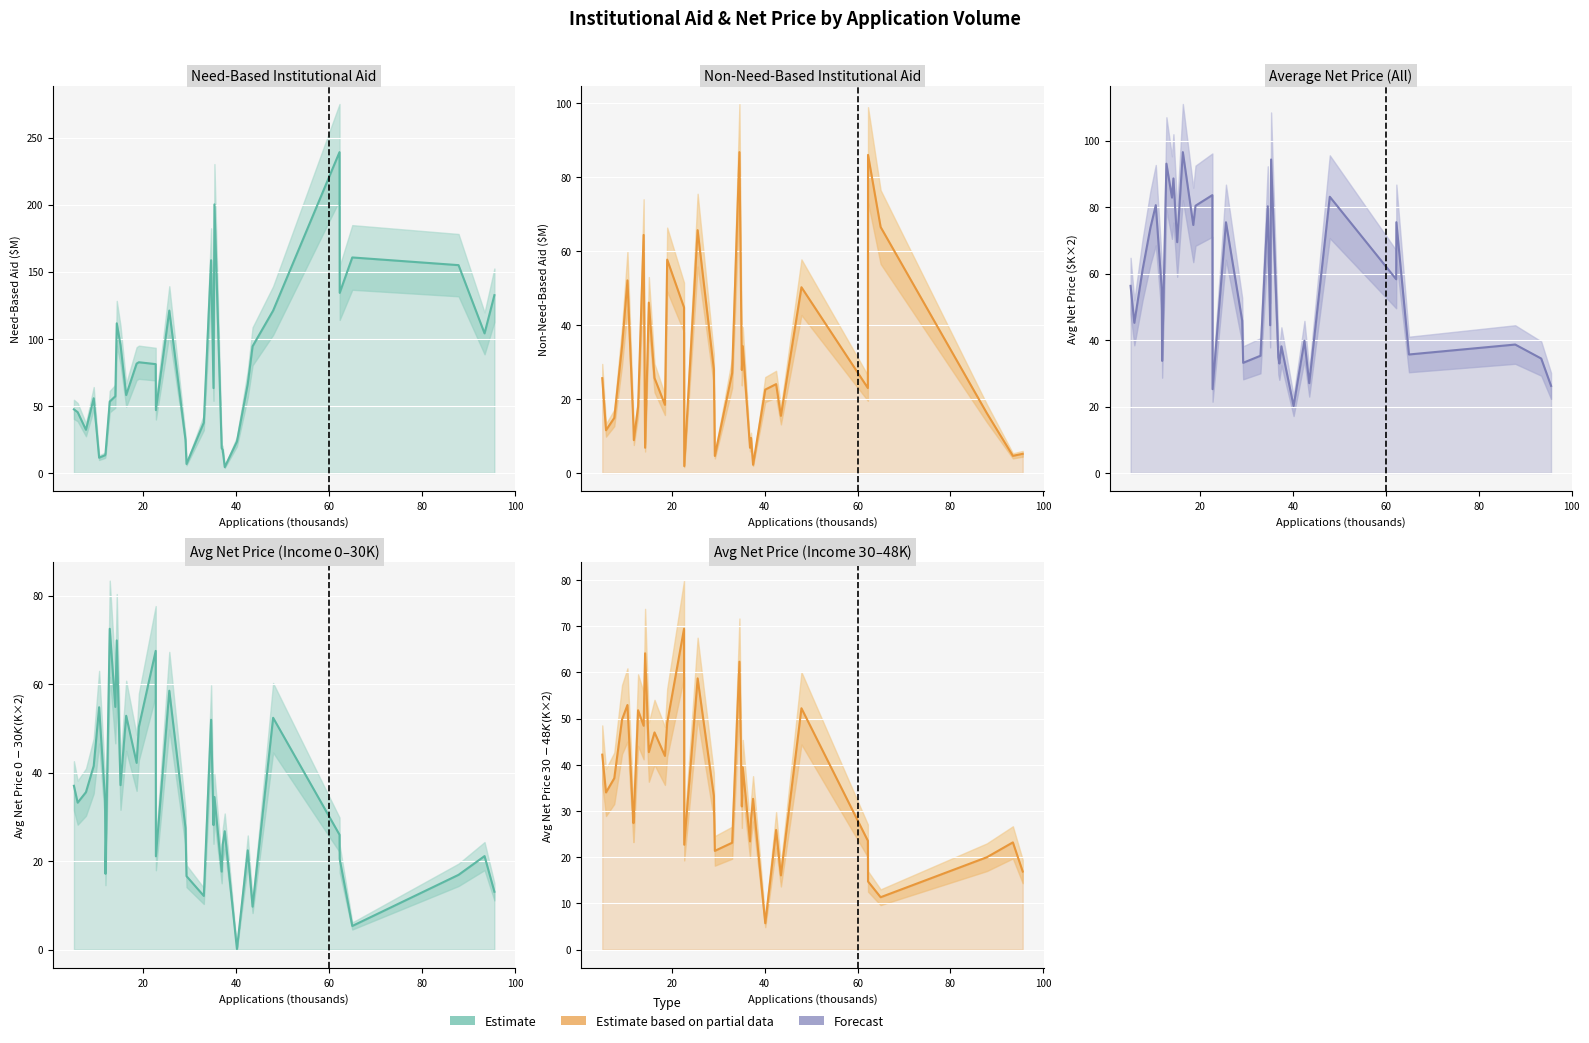

In Need-Based Institutional Aid, how many points are lower than both neighbors (excluding endpoints)?

9